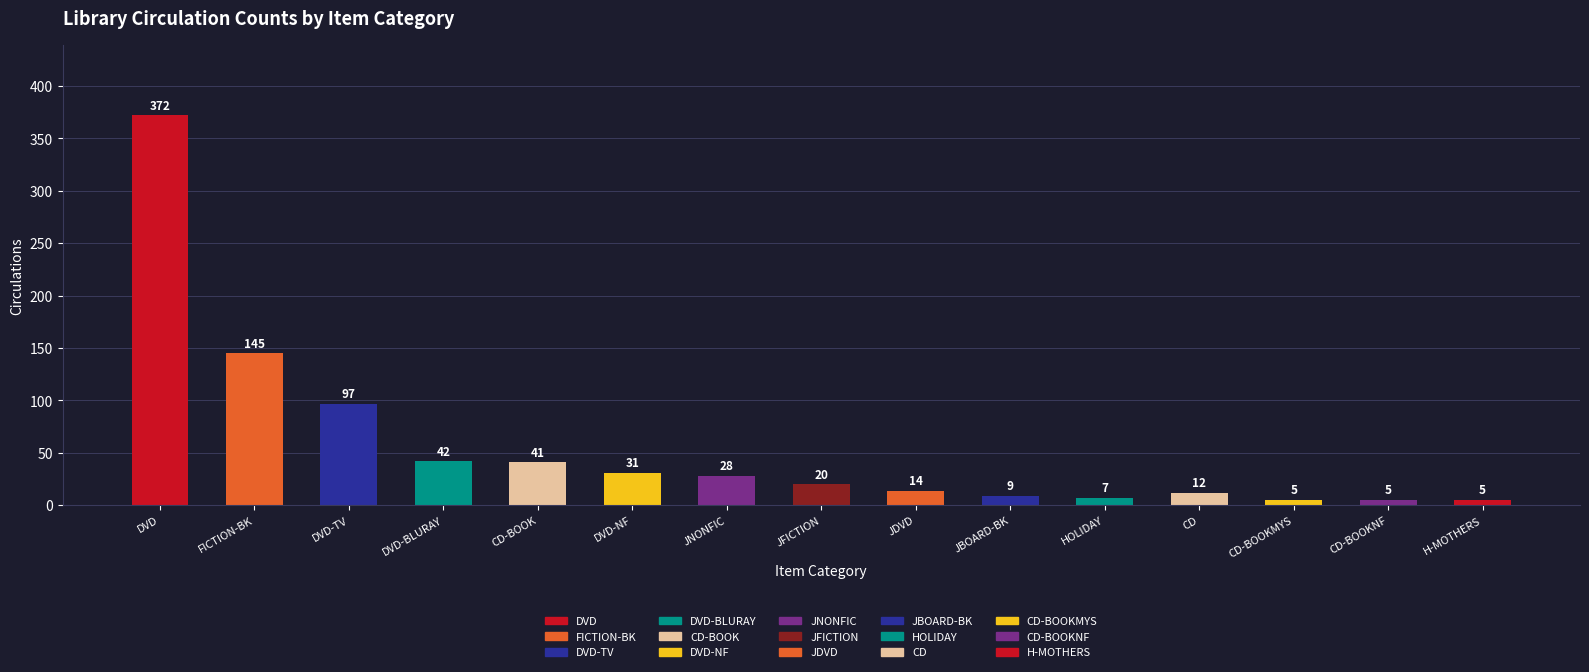

What is the minimum value shown in the chart?

5